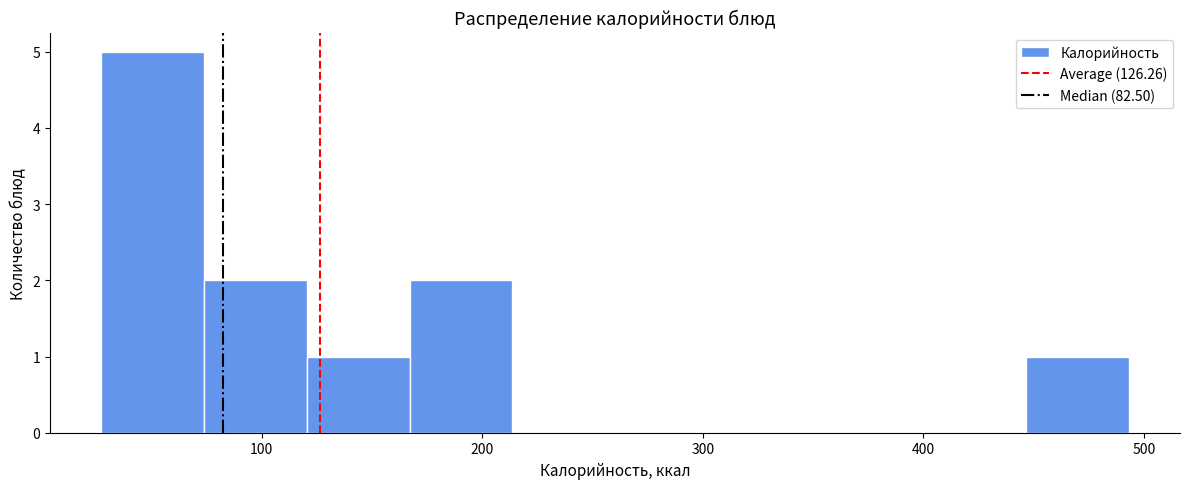

Reading left to right, transcribe this chart: for each bar, give the range it covers on the x-axis and its height. Neither the bar edges nor the heights are printed on the chart, so give them approximately, as read against the axes.

30 to 70: 5
70 to 120: 2
120 to 170: 1
170 to 210: 2
210 to 260: 0
260 to 310: 0
310 to 350: 0
350 to 400: 0
400 to 450: 0
450 to 490: 1